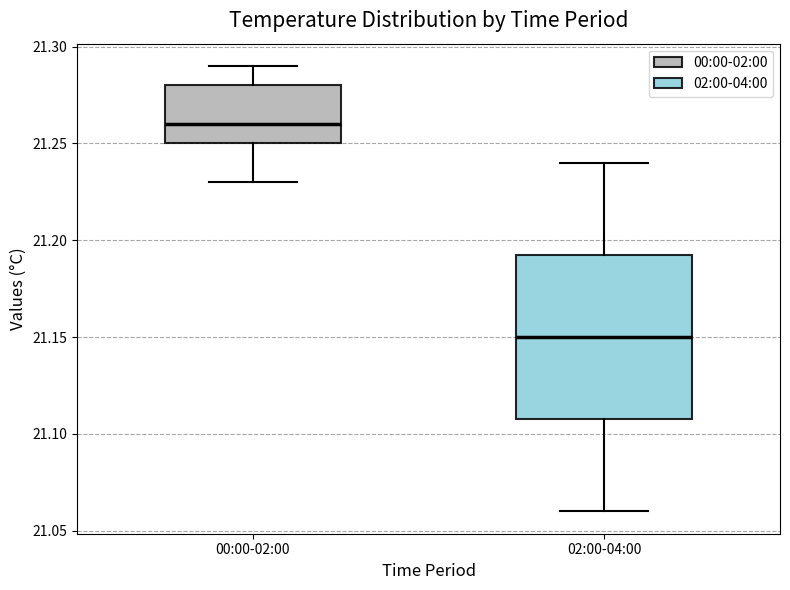

Reading left to right, transcribe this box plot: for each box, give where its median line is, the range the box spans, and where its two whiskers end, as read against the y-axis. The values are not printed on the chart, so give them approximately, as read against the axis.

00:00-02:00: median 21.260, box 21.250 to 21.280, whiskers 21.230 to 21.290
02:00-04:00: median 21.150, box 21.110 to 21.195, whiskers 21.060 to 21.240